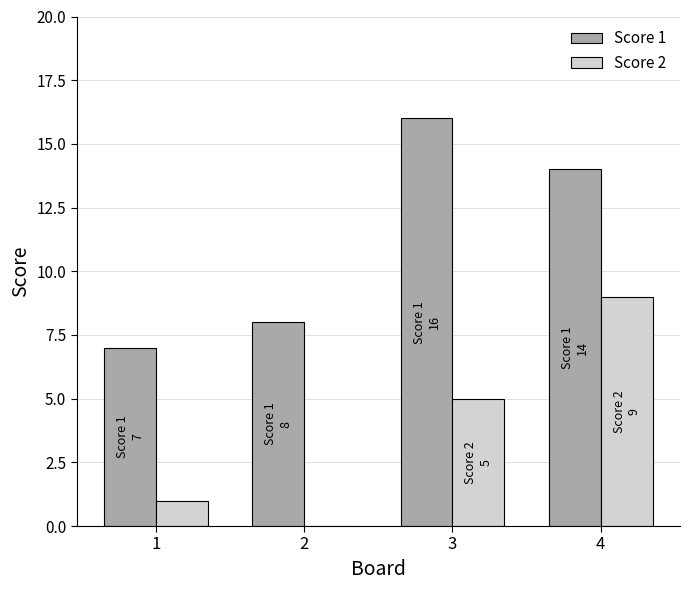

Which category has the highest value in the Score 2 series?

4